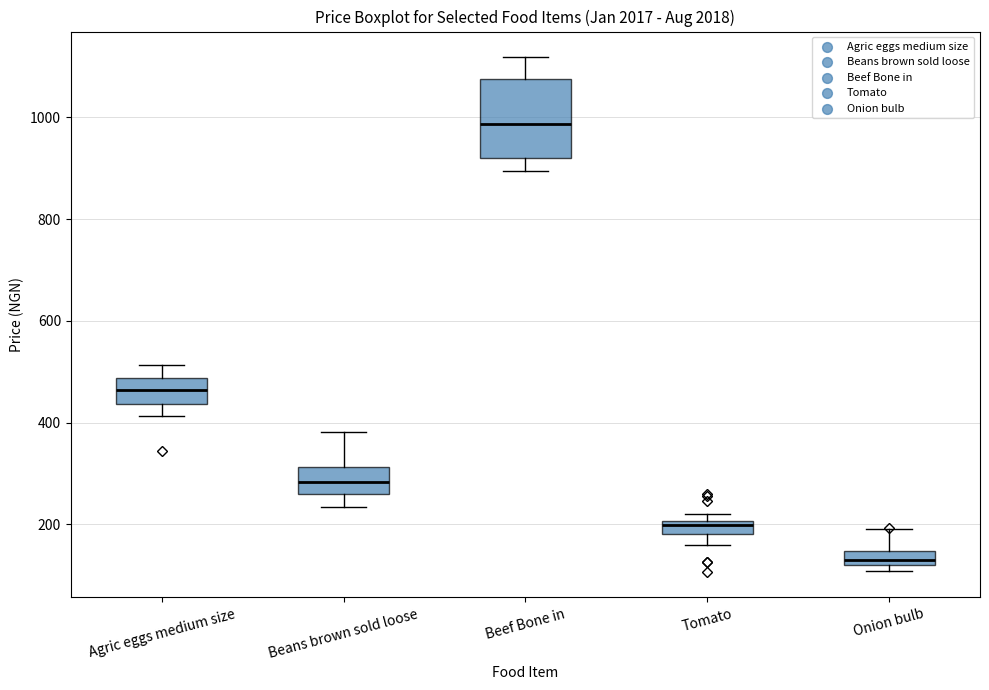

Which box's median line is the lowest?

Onion bulb